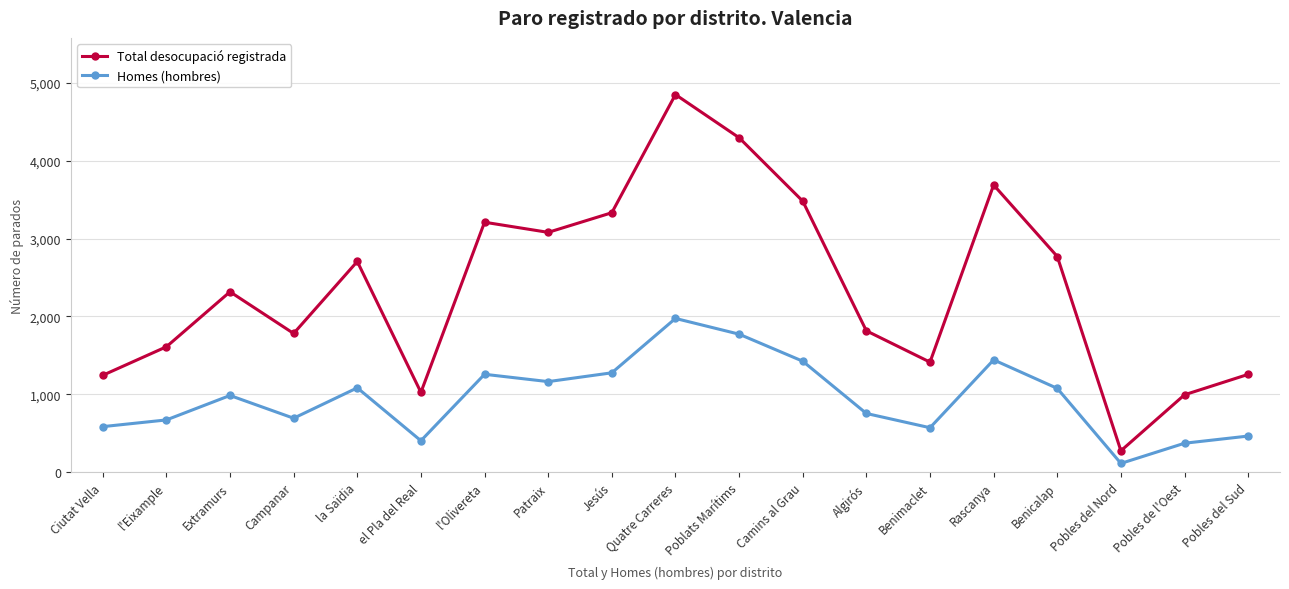

Where is the first local minimum for Homes (hombres)?

Campanar